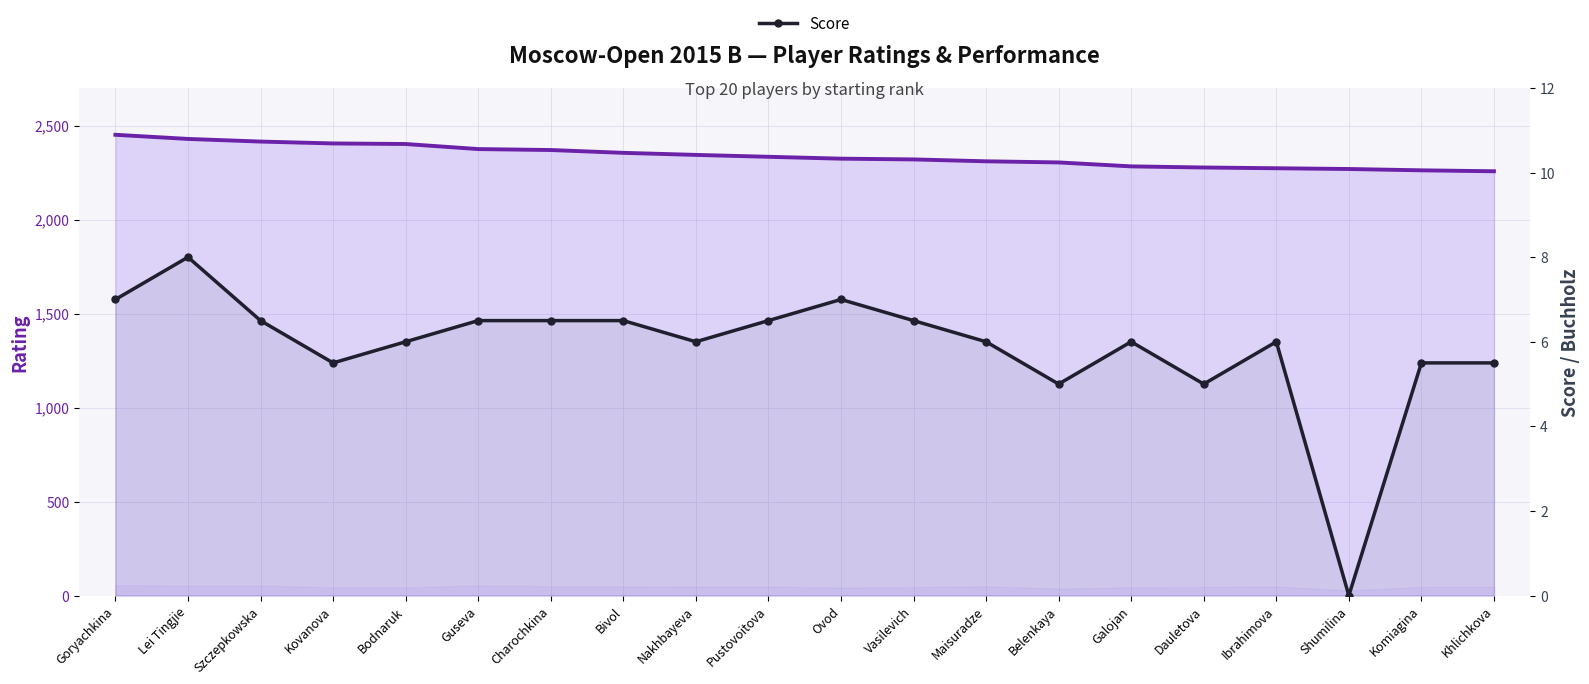

At which label is Rating closest to 2354?

Bivol